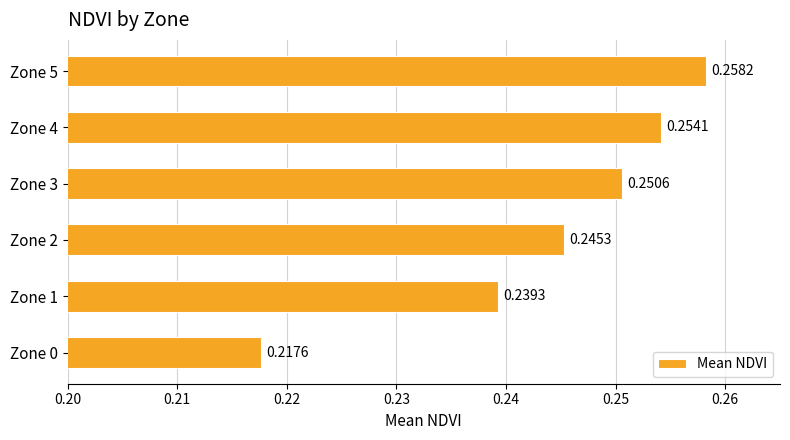

Which has a higher value, Zone 0 or Zone 2?

Zone 2